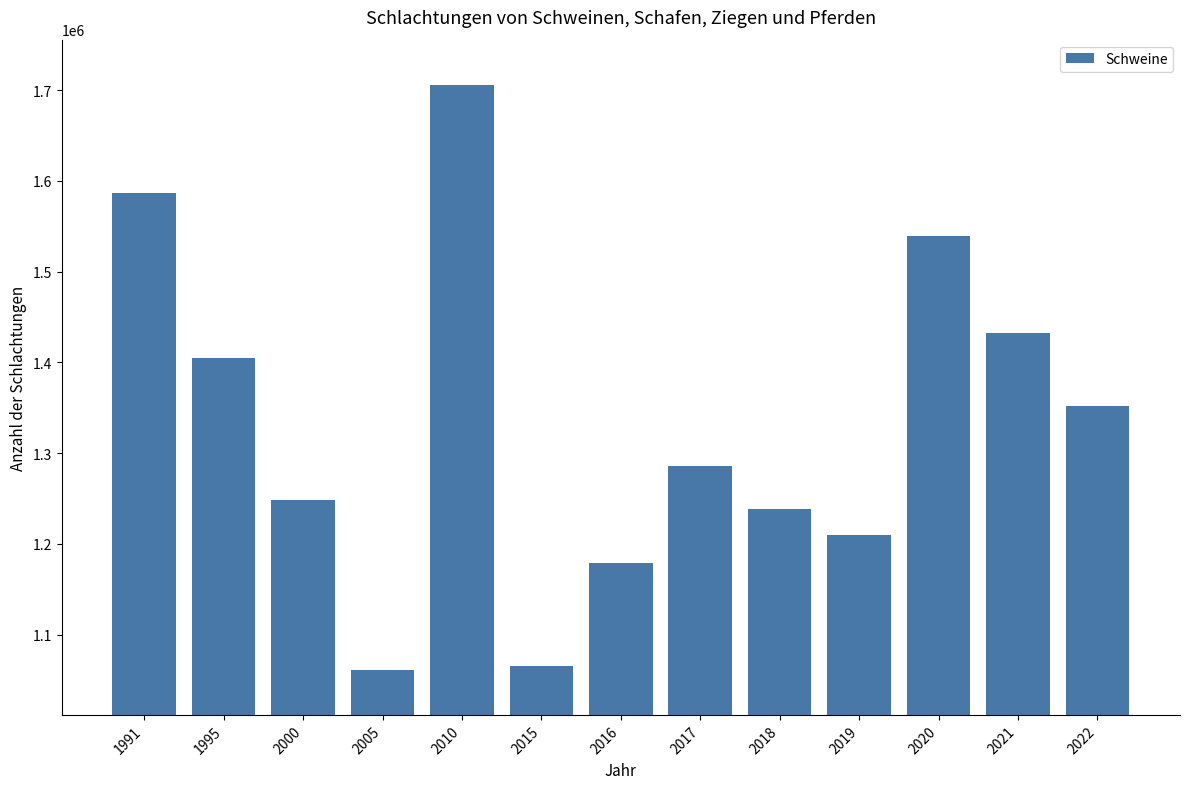

The value at 2020 is 859612. True or false?

False